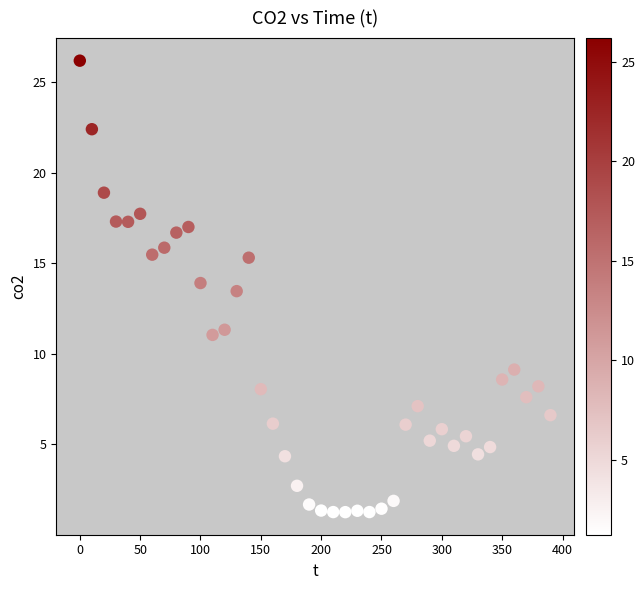

What Y value in the scatter plot is closest to 13?

13.5